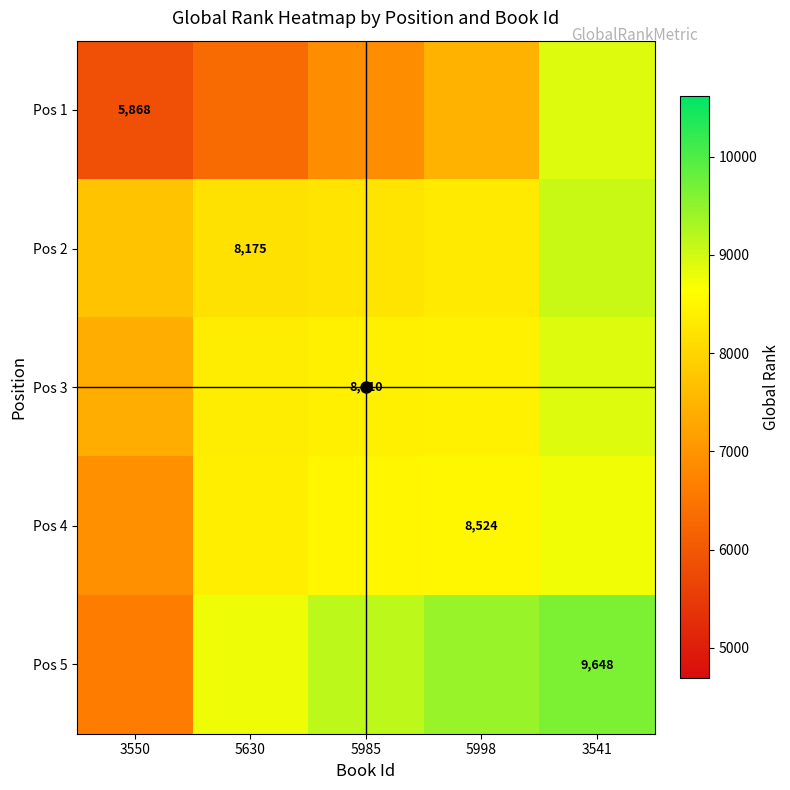

What is the approximate value of Pos 3 at 5998?

8432.8